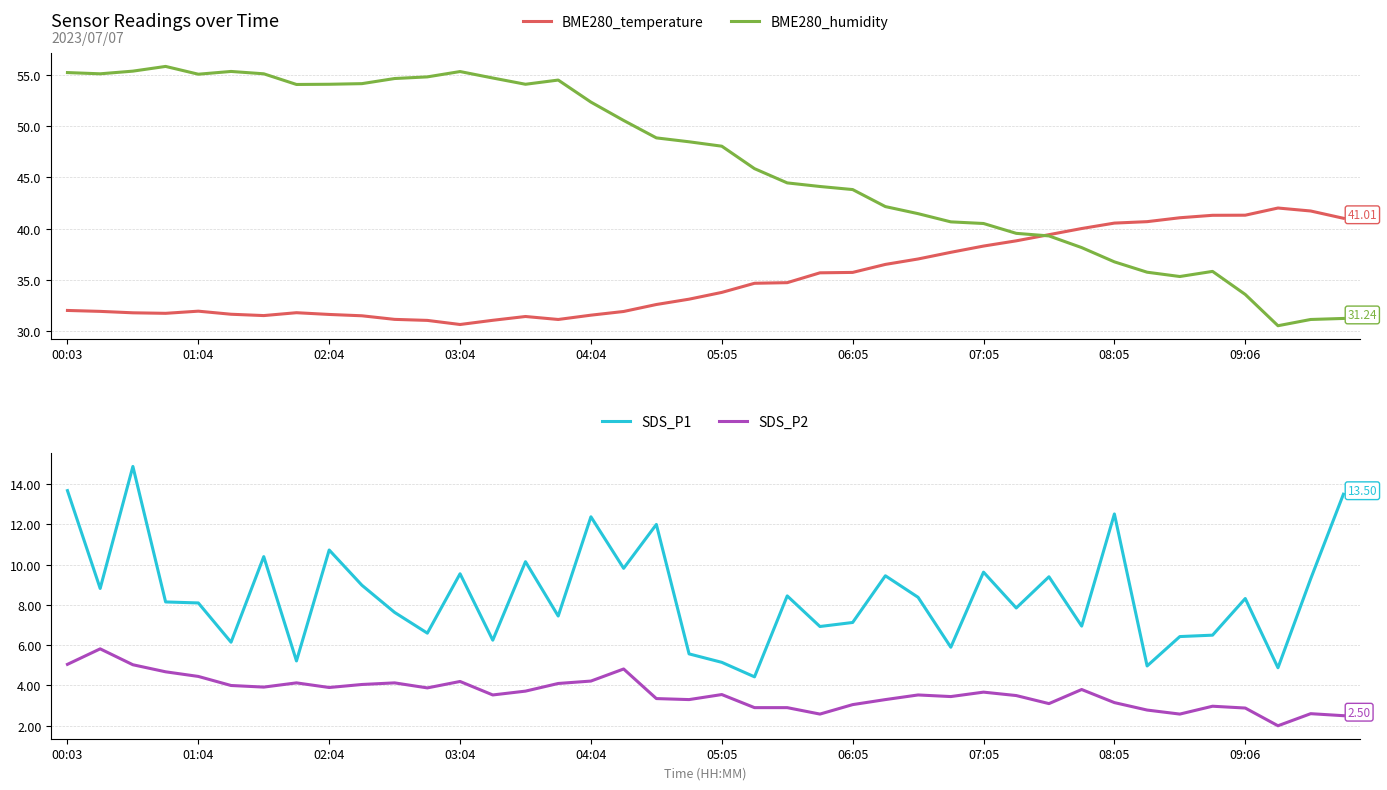

At which label does BME280_temperature reach its minimum?

03:04